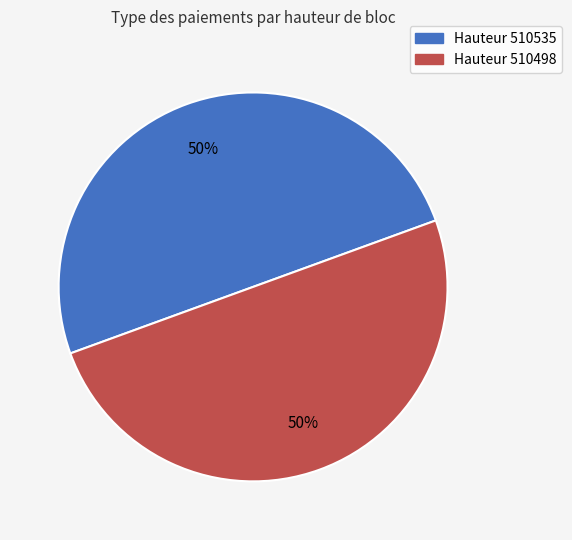

To the nearest percent, what is the average slice percentage?

50%